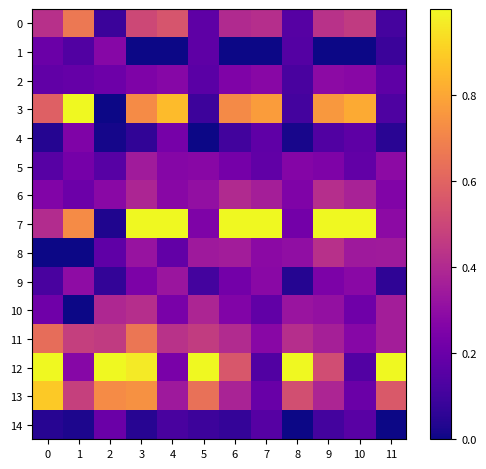

Which series has the largest total across all categories?

7